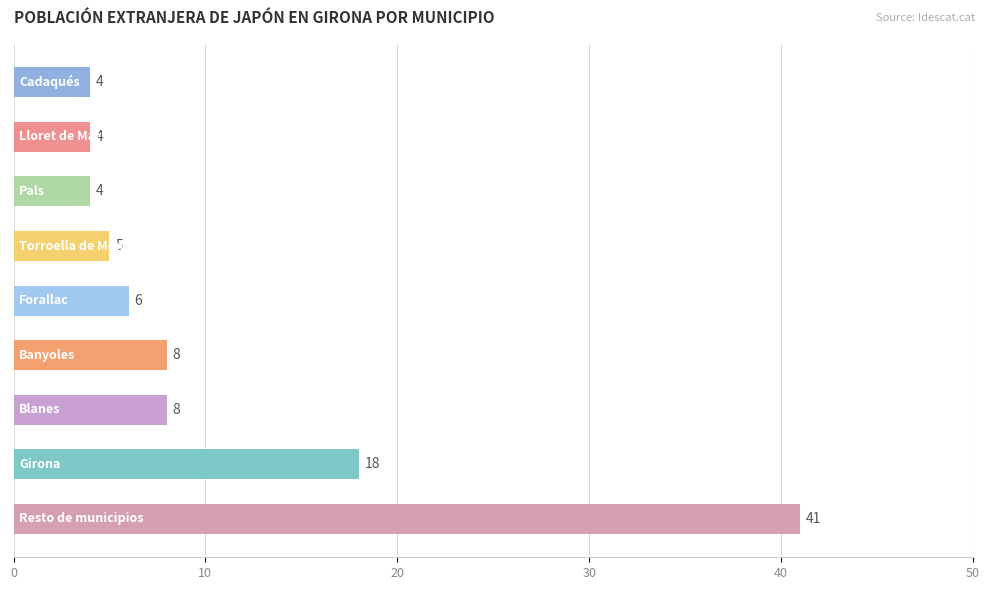

Reading top to bottom, what are all the values shown in this chart?

4	4	4	5	6	8	8	18	41